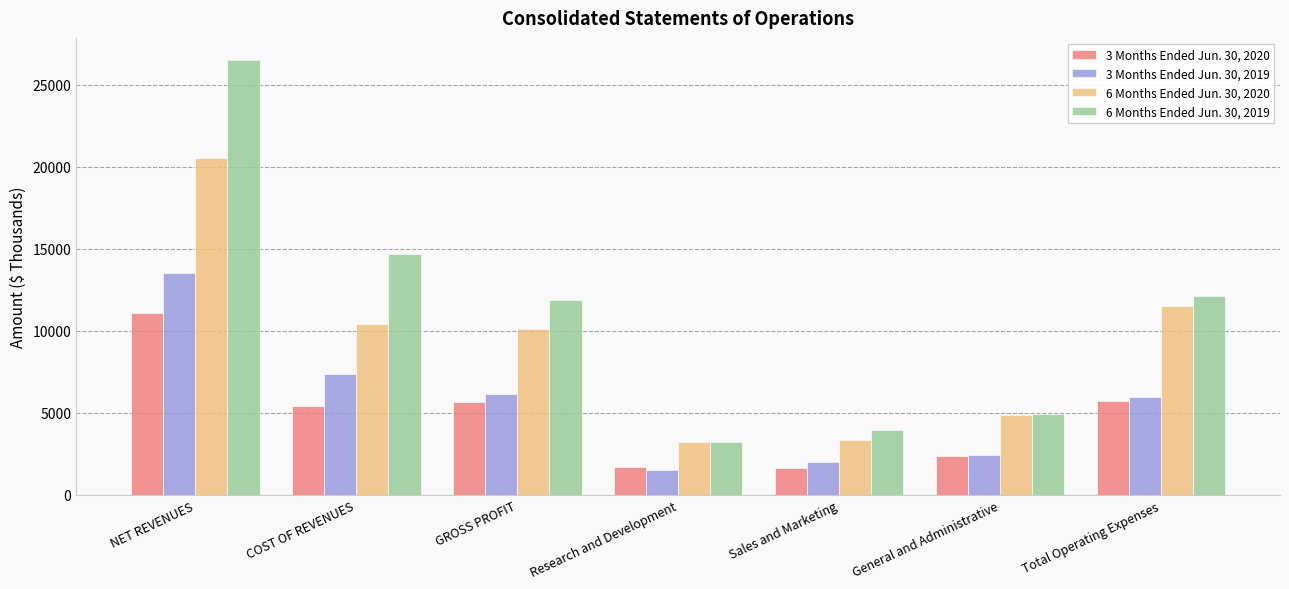

Which category has the highest value in the 6 Months Ended Jun. 30, 2019 series?

NET REVENUES